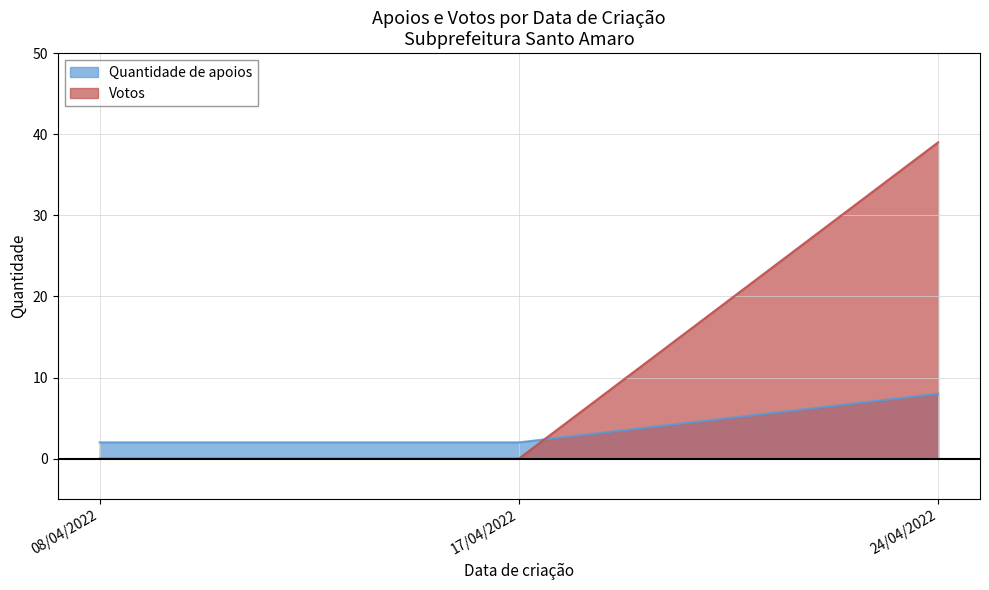

Reading right to left, list all the values displayed in this chart.

Quantidade de apoios: 24/04/2022=8	17/04/2022=2	08/04/2022=2
Votos: 24/04/2022=39	17/04/2022=0	08/04/2022=0